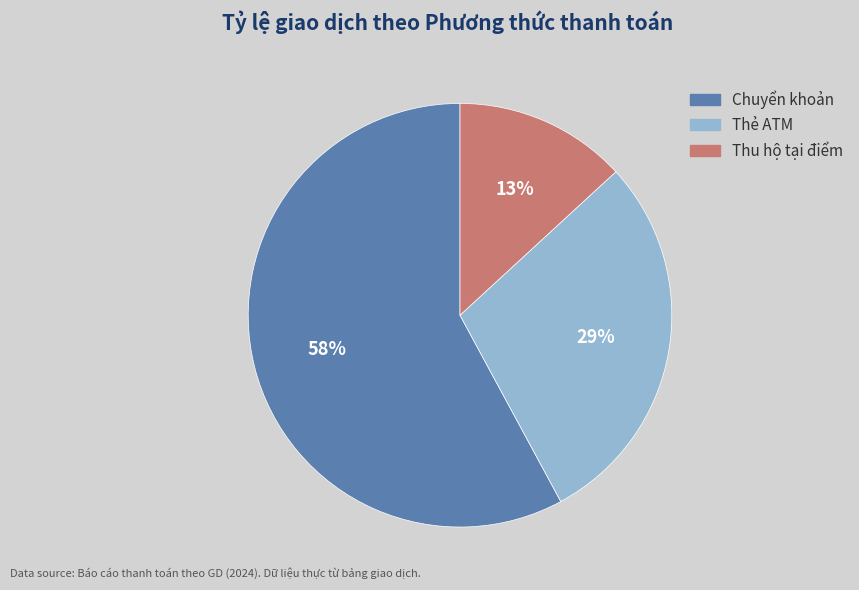

Rank the categories by value from lowest to highest.

Thu hộ tại điểm, Thẻ ATM, Chuyển khoản